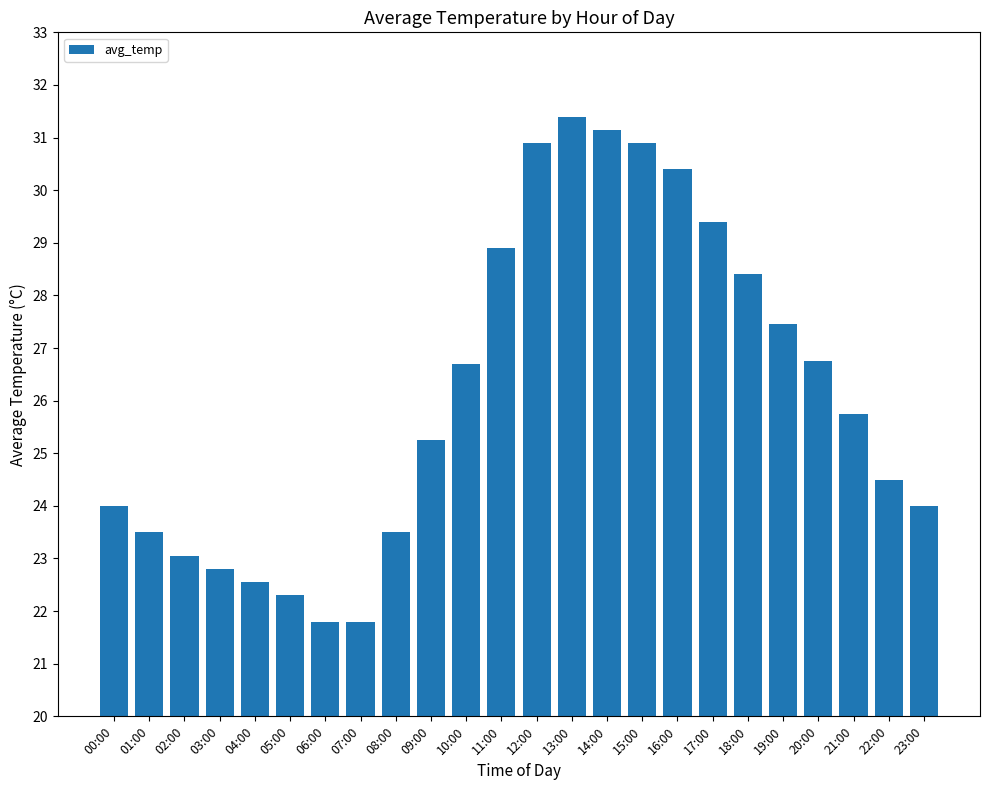

What is the label of the 23rd bar from the left?

22:00